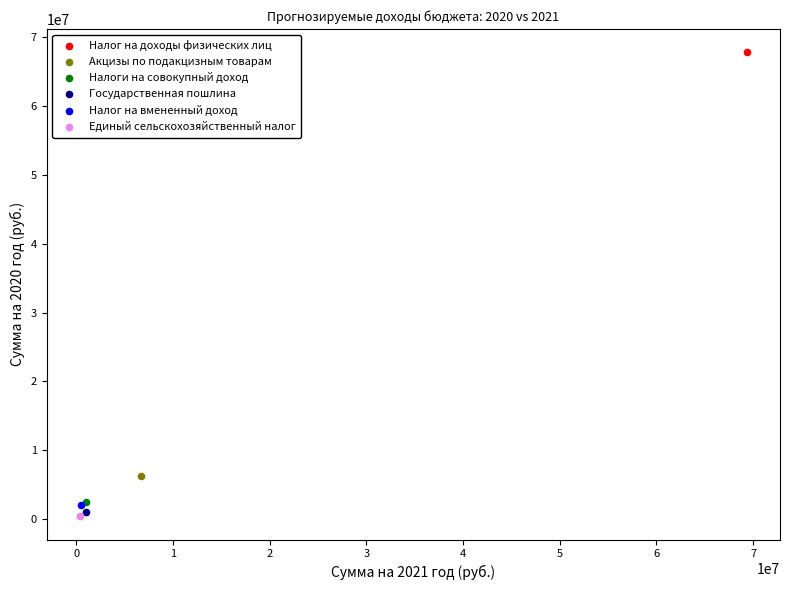

Which series contains the highest Y value?

Налог на доходы физических лиц